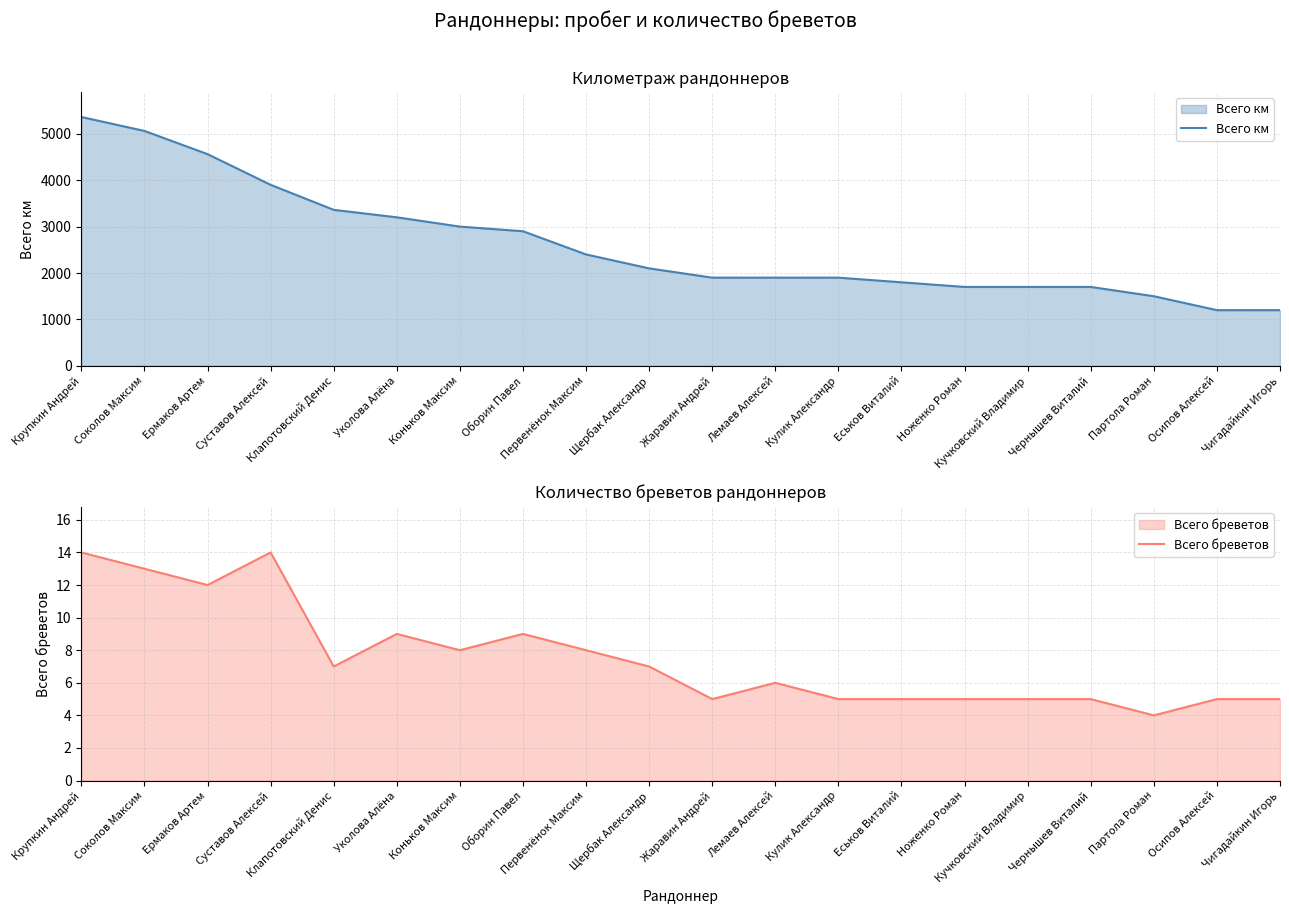

Does the chart have visible grid lines?

Yes